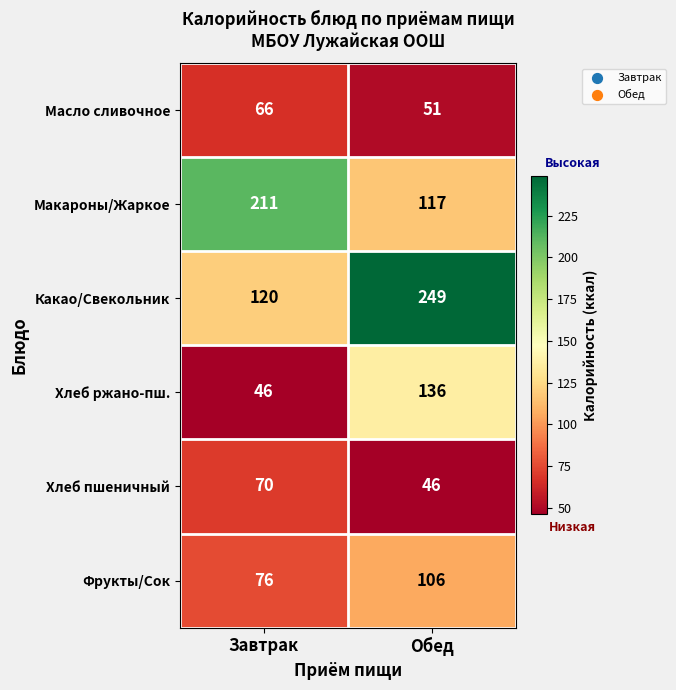

What is the greatest value displayed?

249